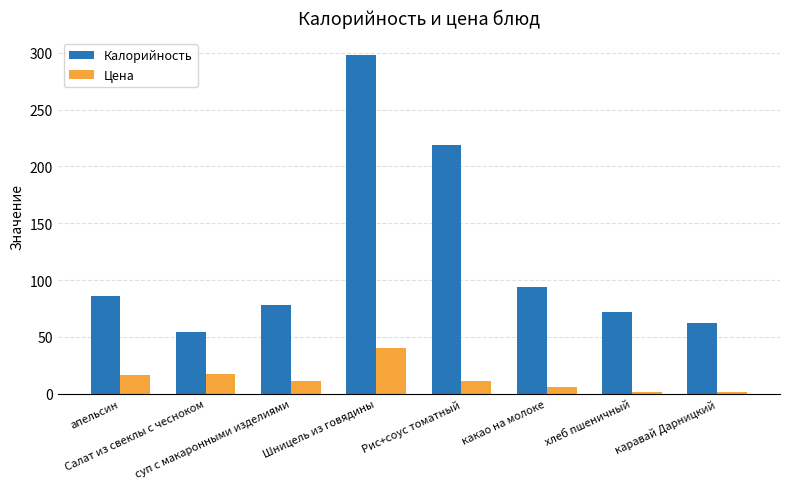

Where does the Цена series first go above 11?

апельсин